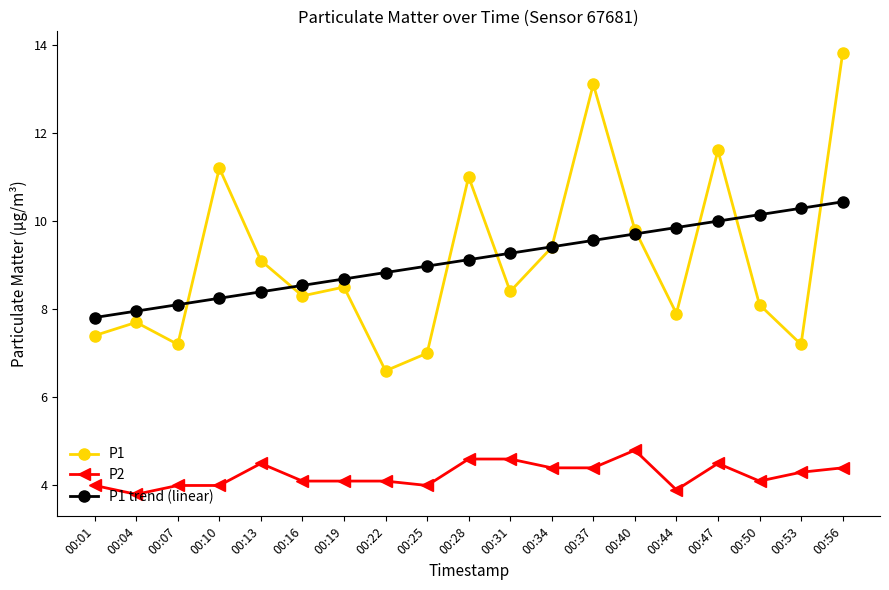

What is the value of the P2 point at the 19th from the left?

4.4